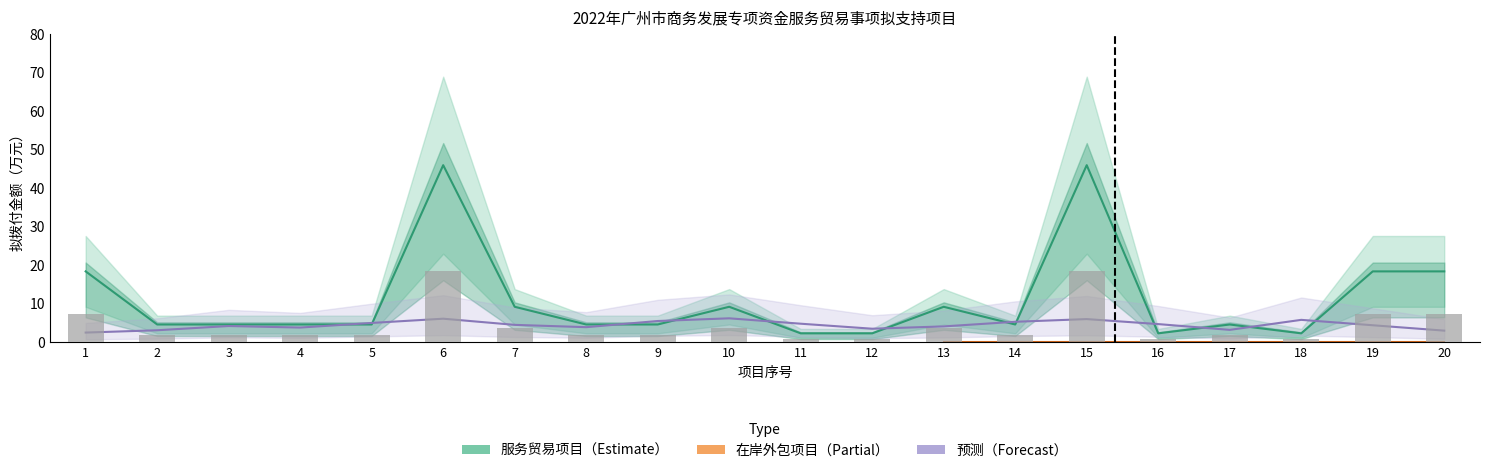

At 9, list the series in order from largest to smallest.

forecast, 服务贸易（含离岸服务外包）项目